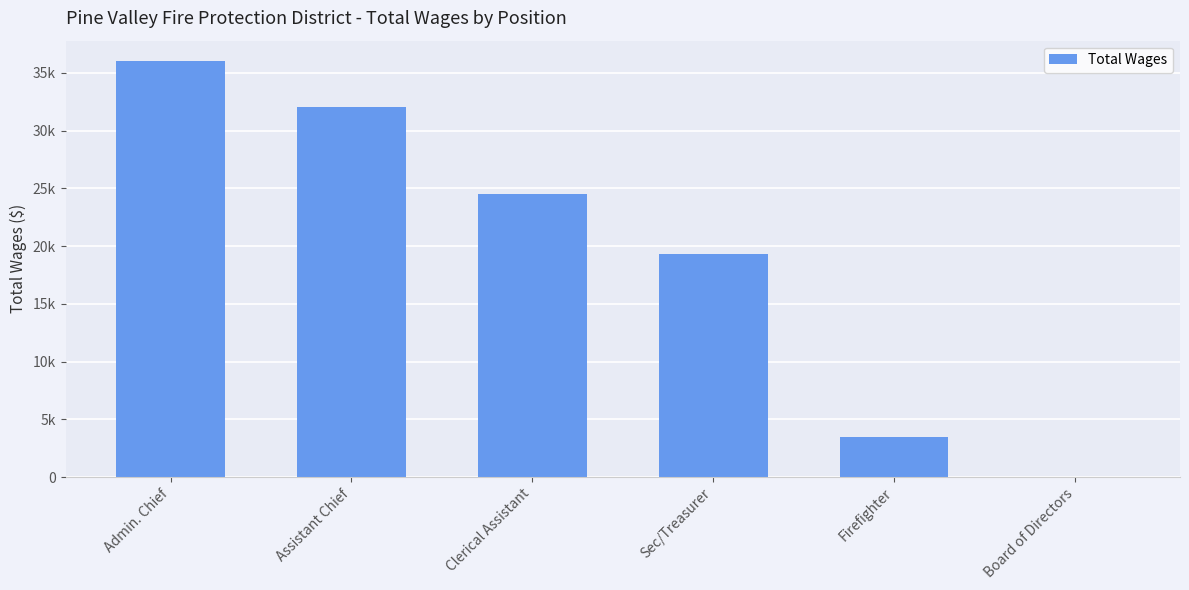

What is the difference between the maximum and second lowest values?

32550